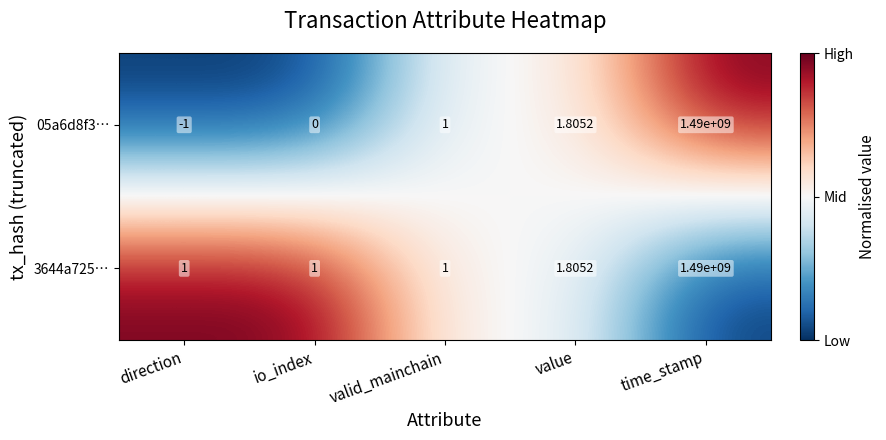

At which label does 3644a725… reach its peak?

time_stamp